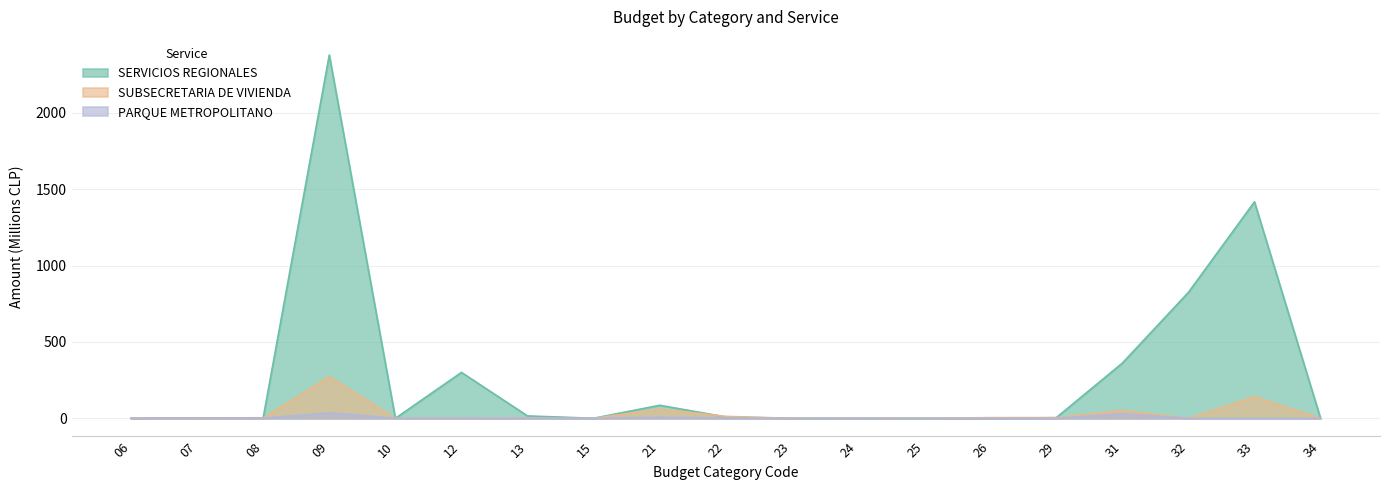

True or false: SUBSECRETARIA DE VIVIENDA has a value of 60.6 at 21.

True